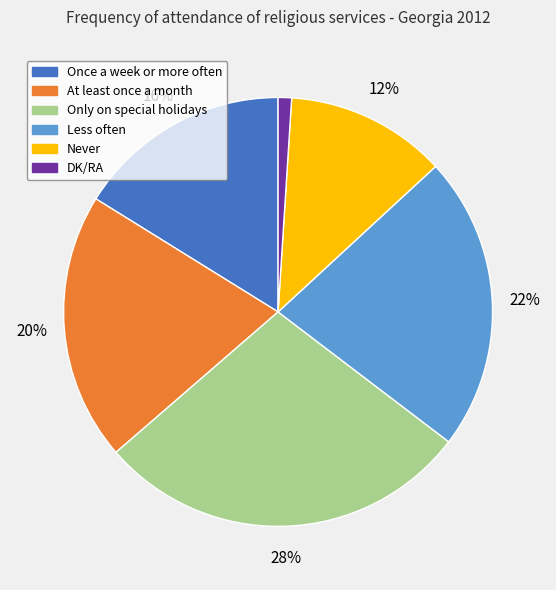

Count the number of slices in the pie.

6